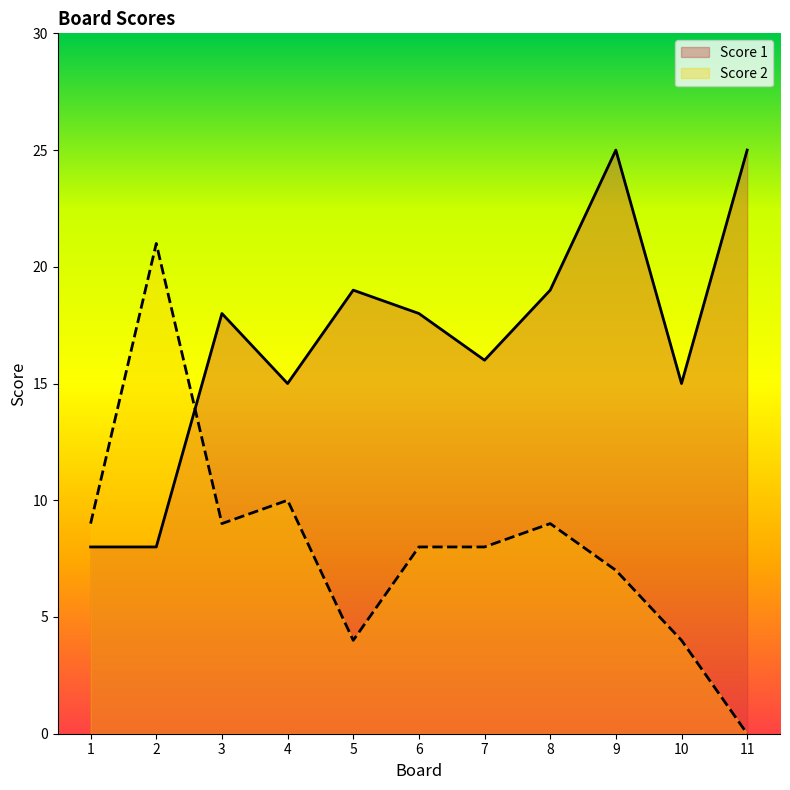

What is the difference between the maximum and minimum values in the Score 1 series?

17